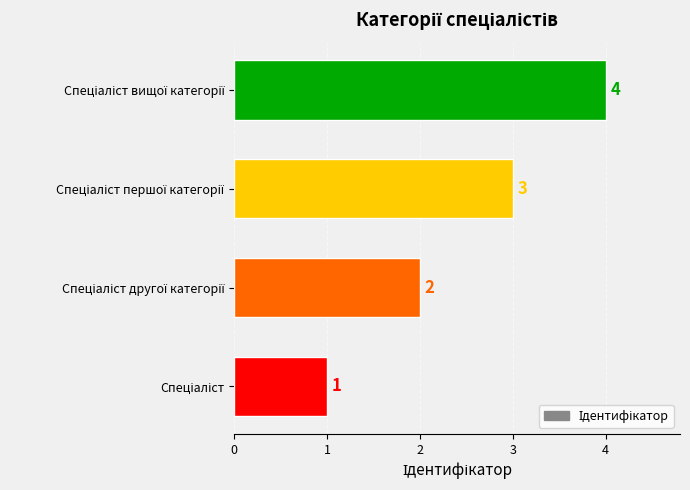

Does the chart contain stacked bars?

No